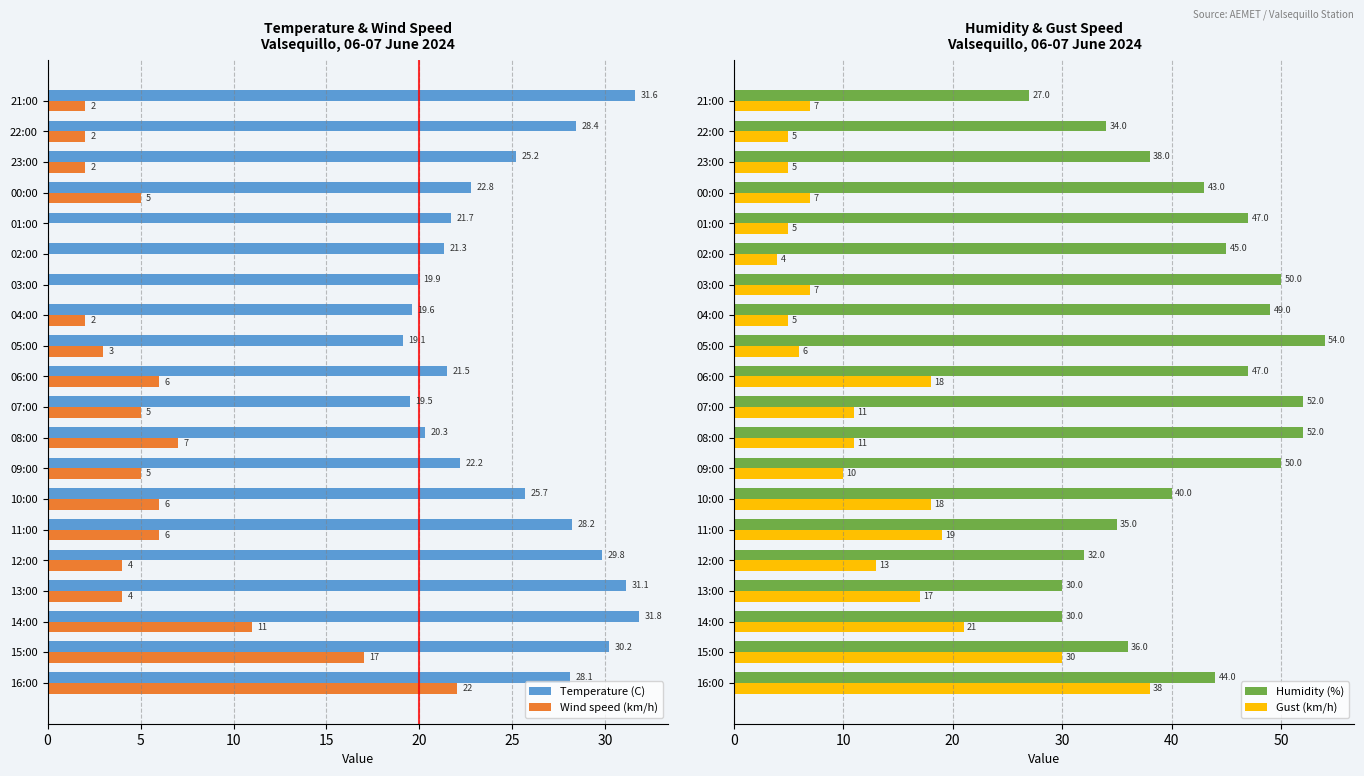

How many bars are there in total?

80